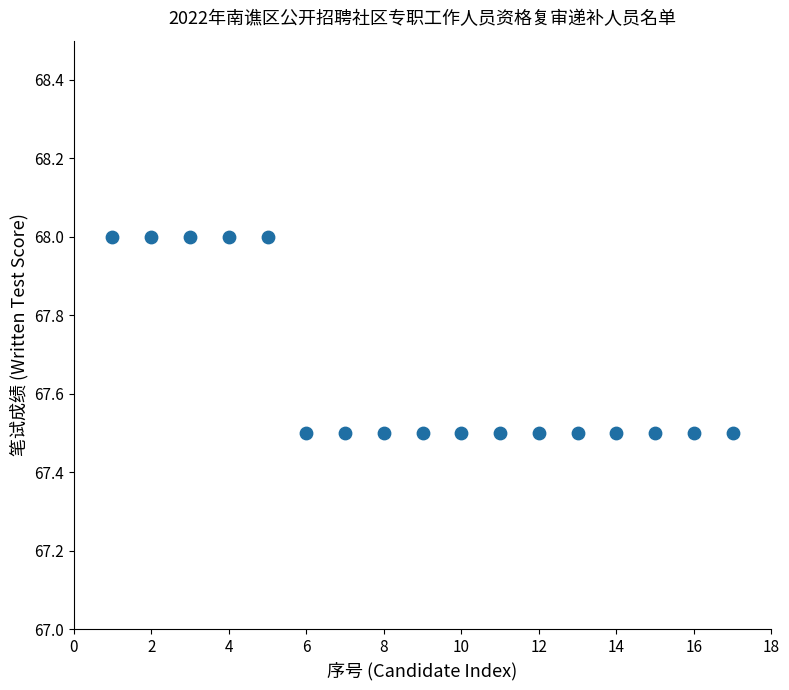

What is the range of X values (max minus min)?

16.0